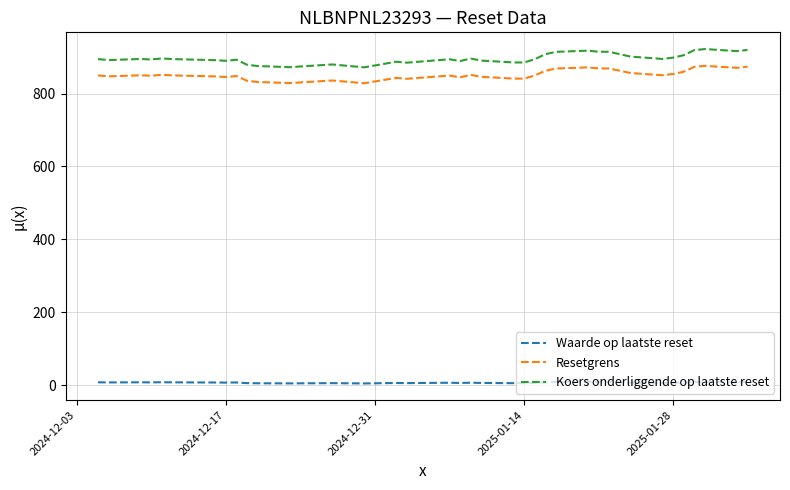

True or false: Koers onderliggende op laatste reset and Resetgrens cross at least once.

False